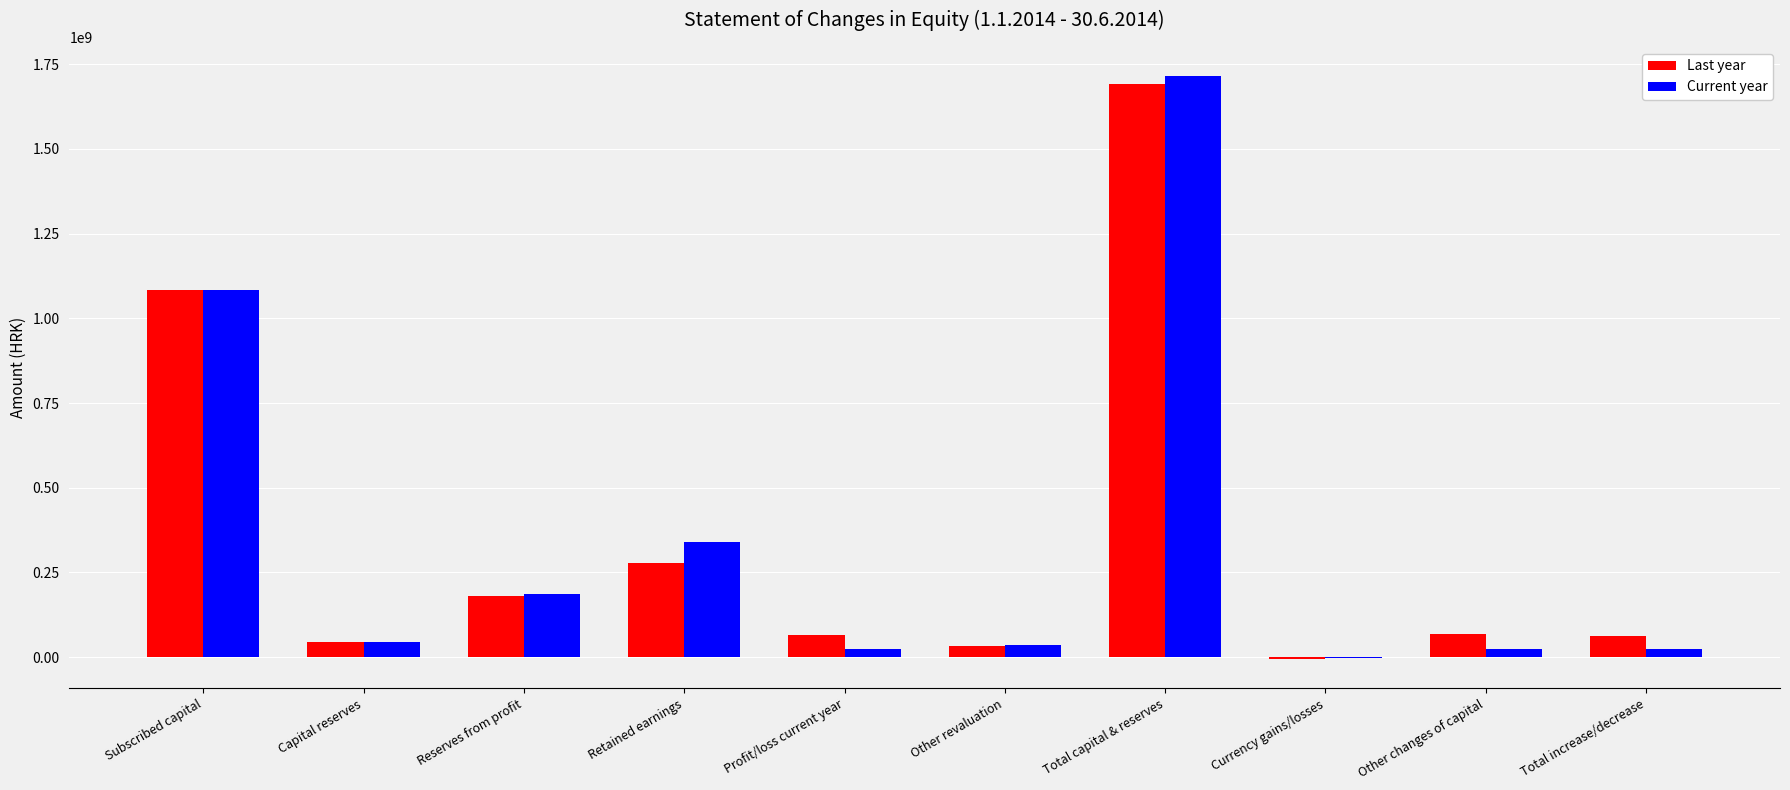

Which category has the highest value across all series?

Total capital & reserves